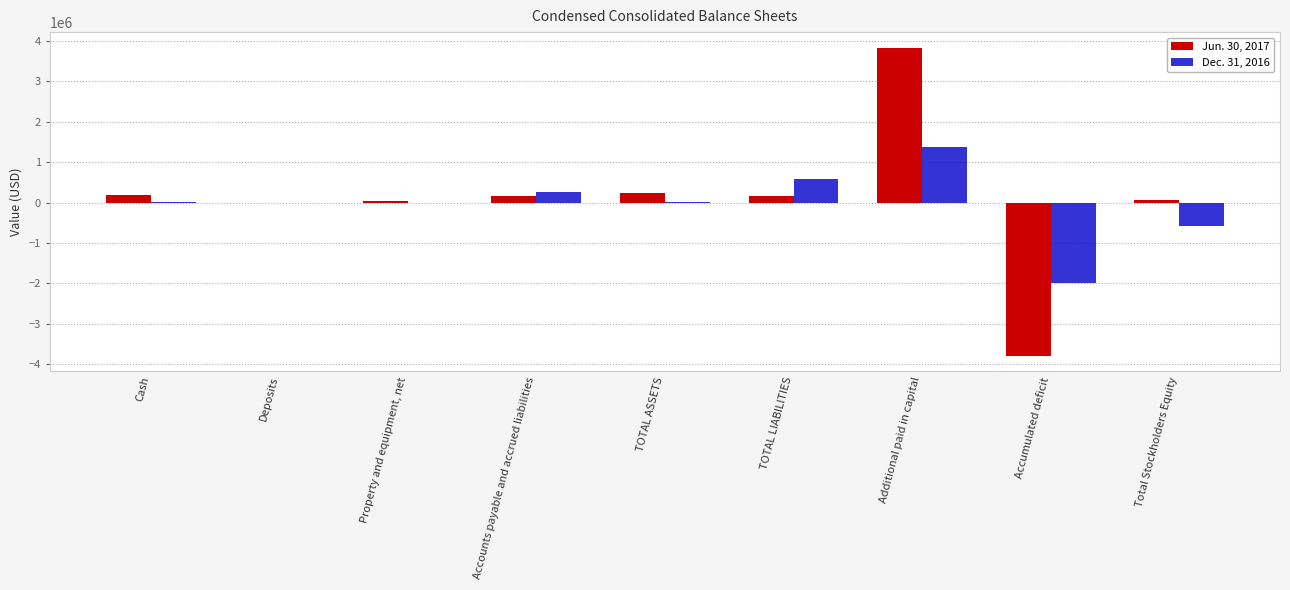

What is the sum of all Dec. 31, 2016 values?

-281024